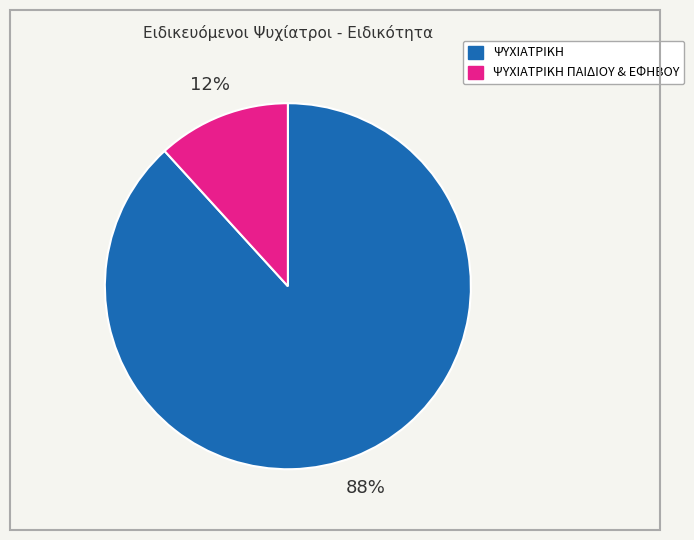

To the nearest percent, what is the average slice percentage?

50%